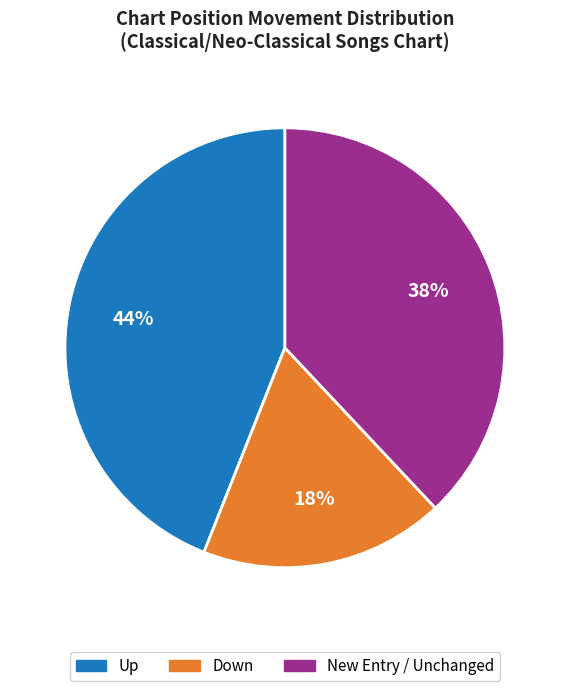

To the nearest percent, what is the average slice percentage?

33%